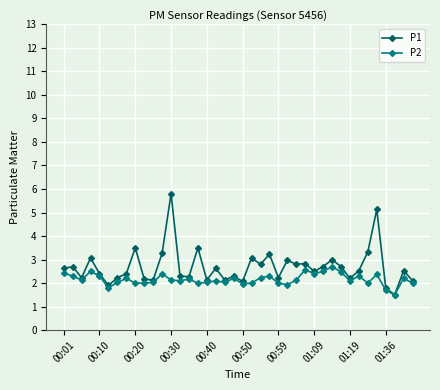

Which series has the largest range (max minus min)?

P1